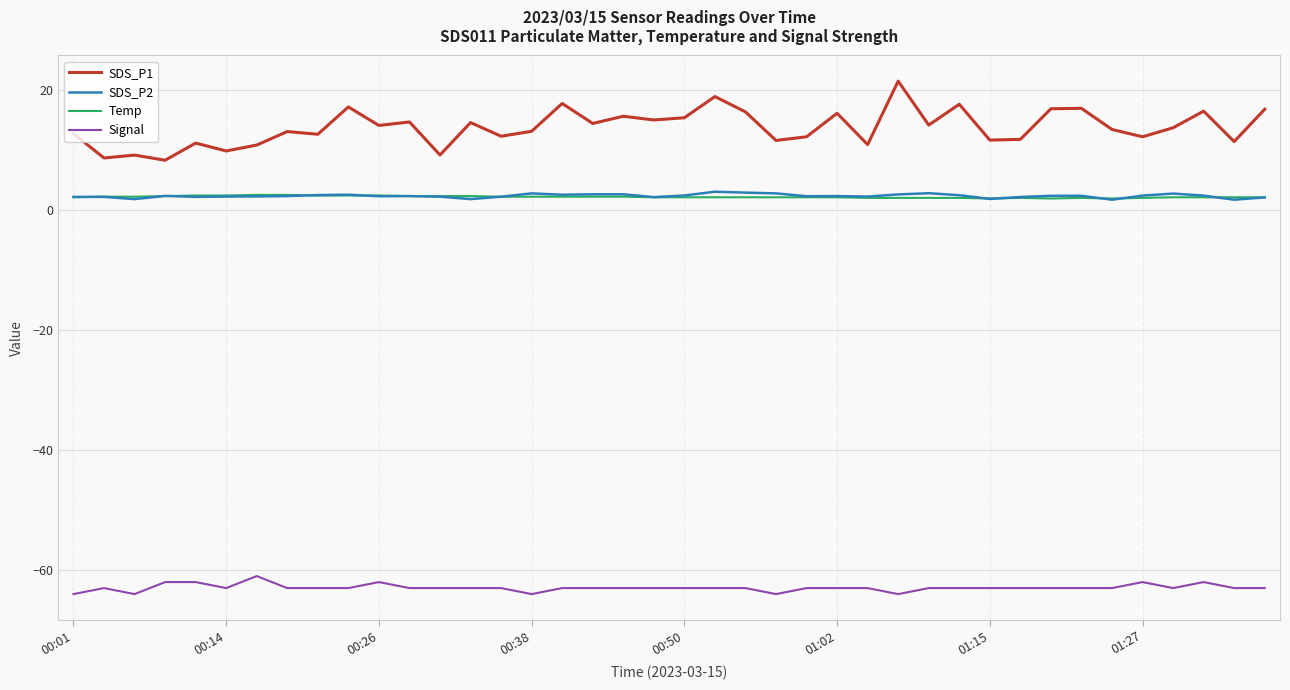

Which series has the widest spread of values?

SDS_P1